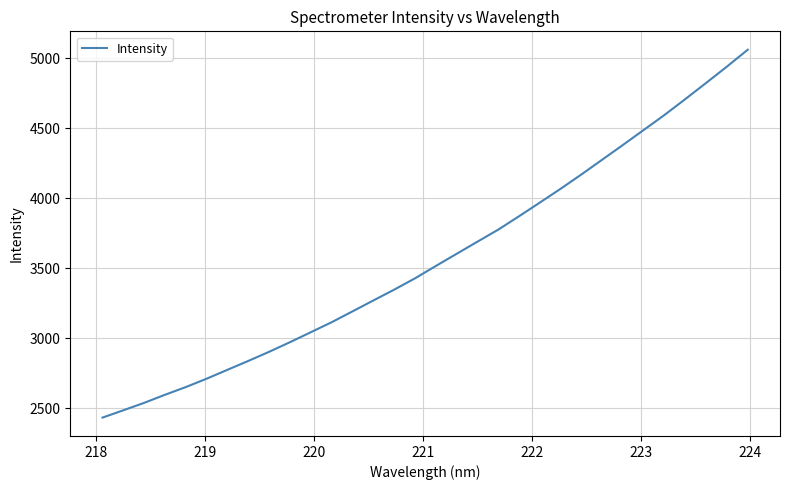

Does the chart display data point markers on the line(s)?

No